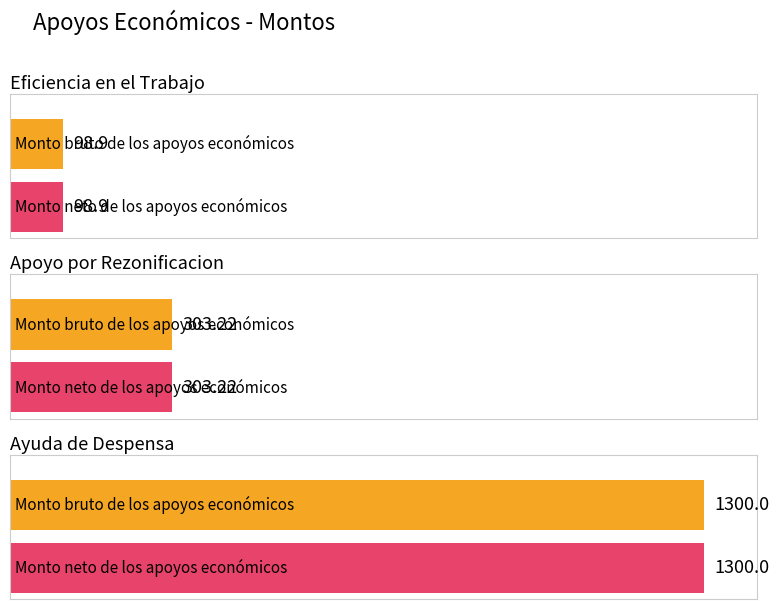

Where does the Monto neto de los apoyos económicos series first go above 303?

Apoyo por Rezonificacion